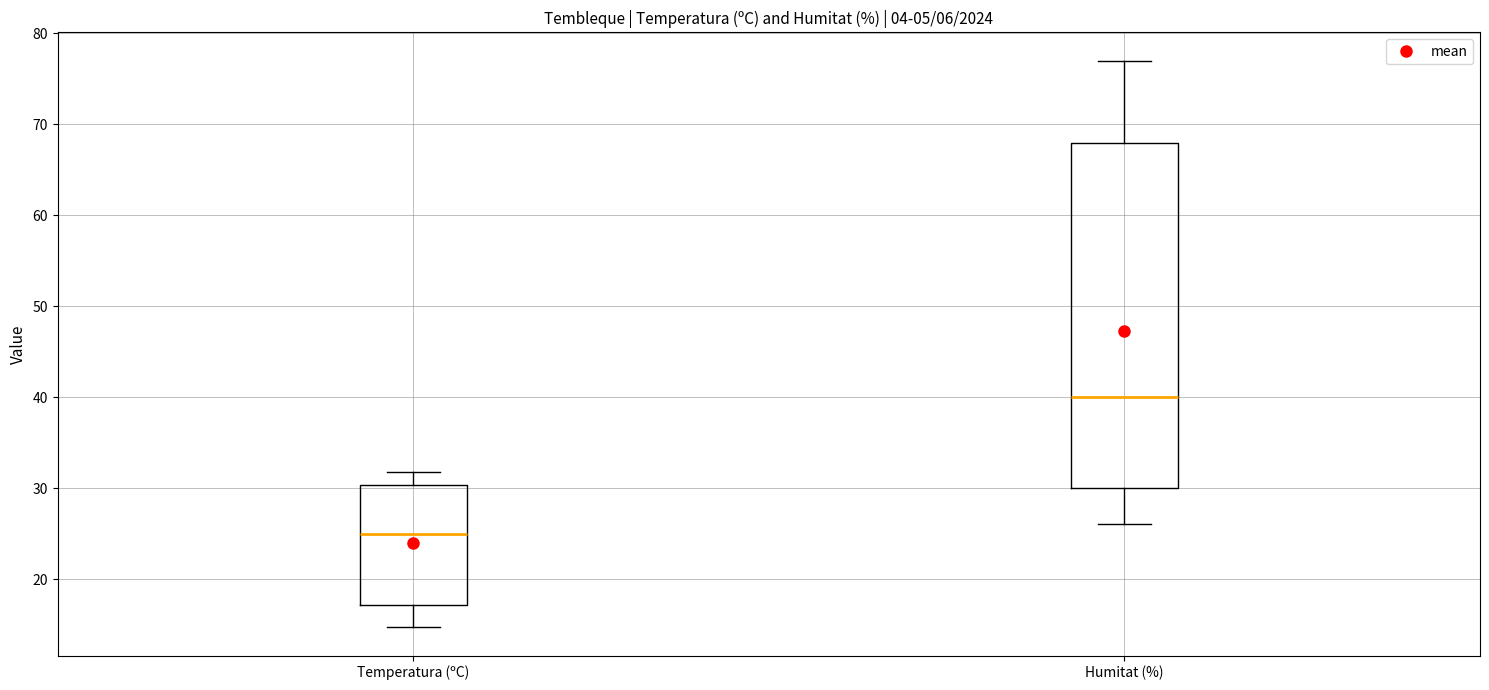

Which box is the tallest, from its lower edge to its upper edge?

Humitat (%)